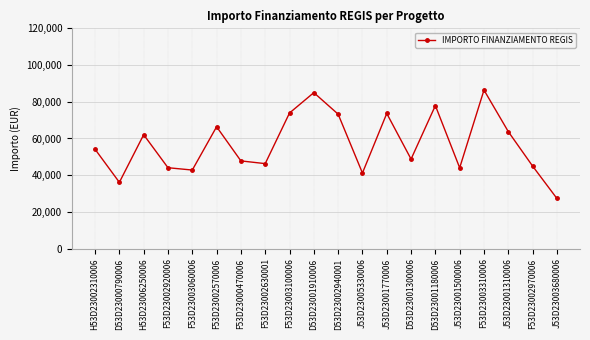

True or false: the data shows 123680.9 at F53D23003100006.

False